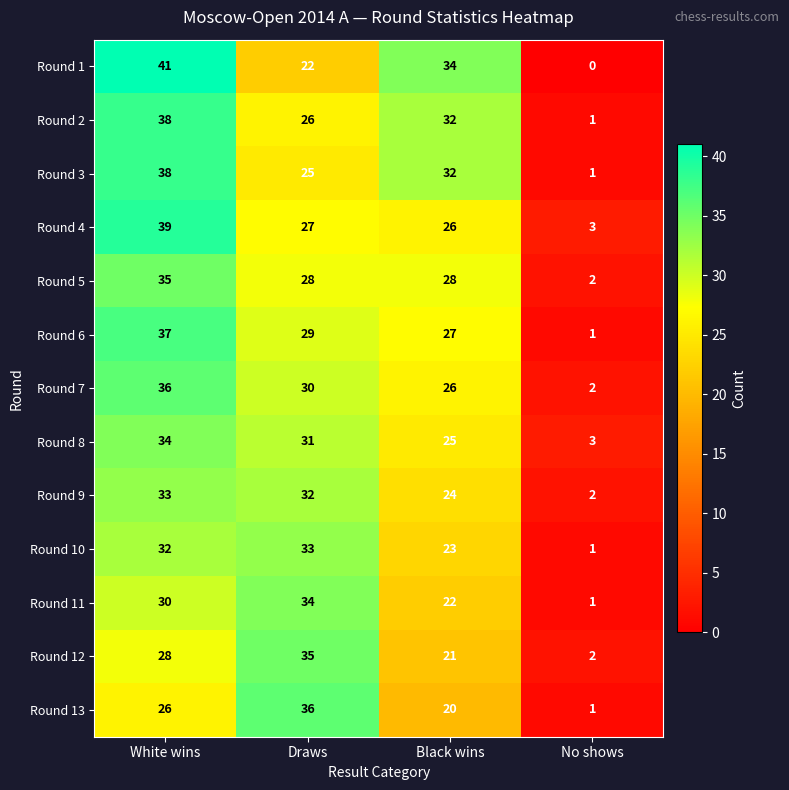

How many categories are shown in the chart?

4